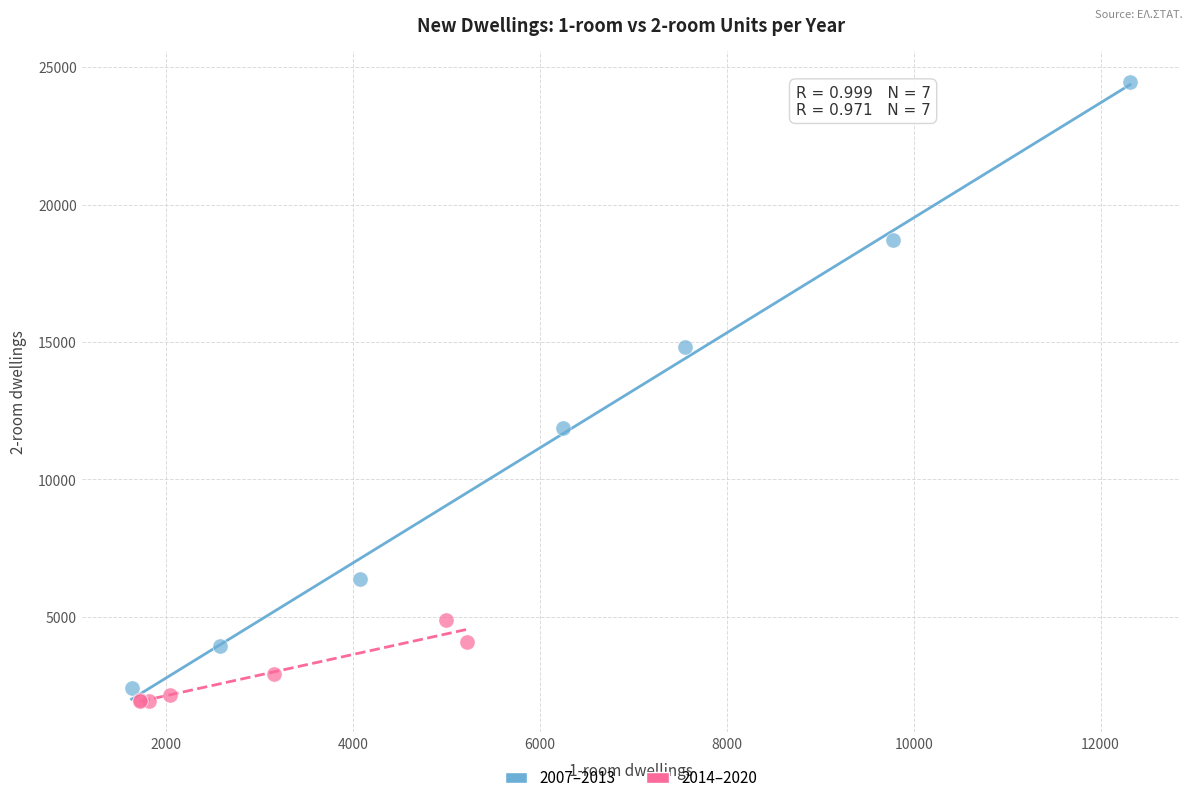

What are all the series names shown in the legend?

2007–2013, 2014–2020